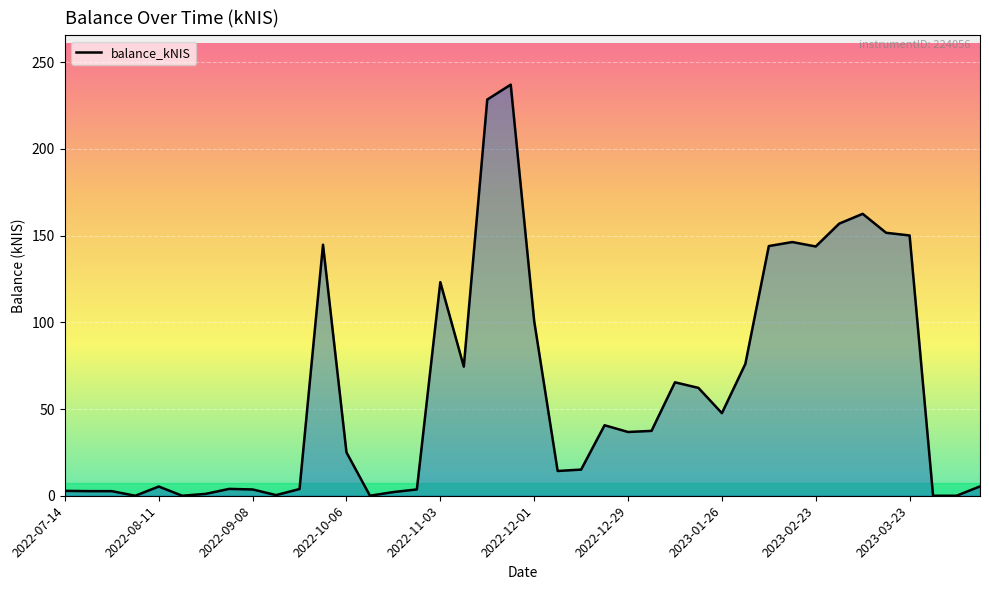

What is the difference between the maximum and minimum values?

237.0